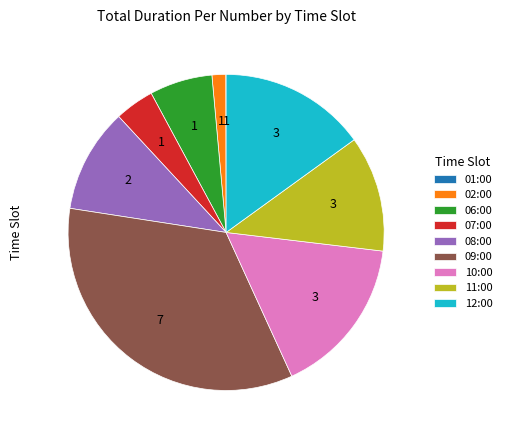

True or false: 08:00 accounts for 11% of the total.

True